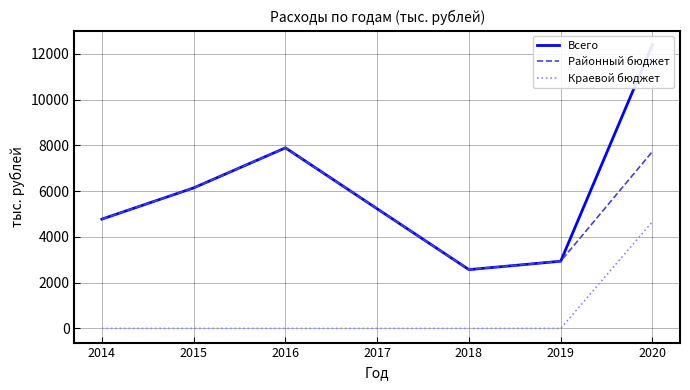

Does the chart have visible grid lines?

Yes